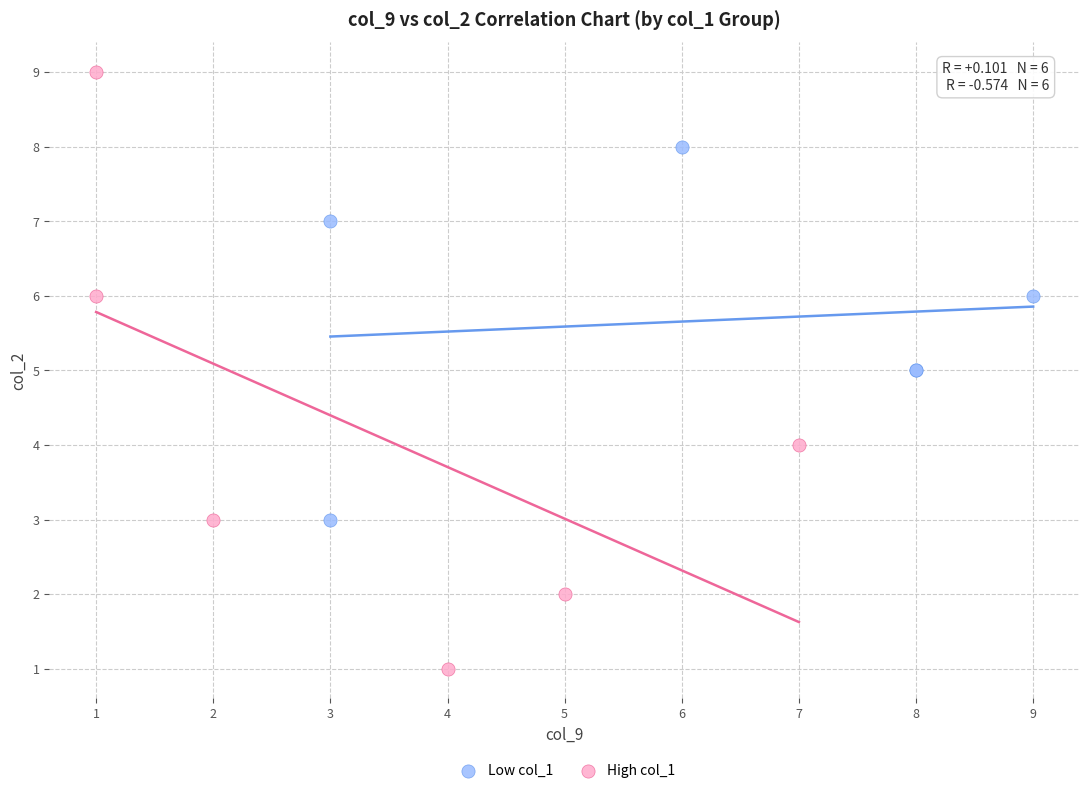

Which series reaches the minimum Y coordinate?

High col_1